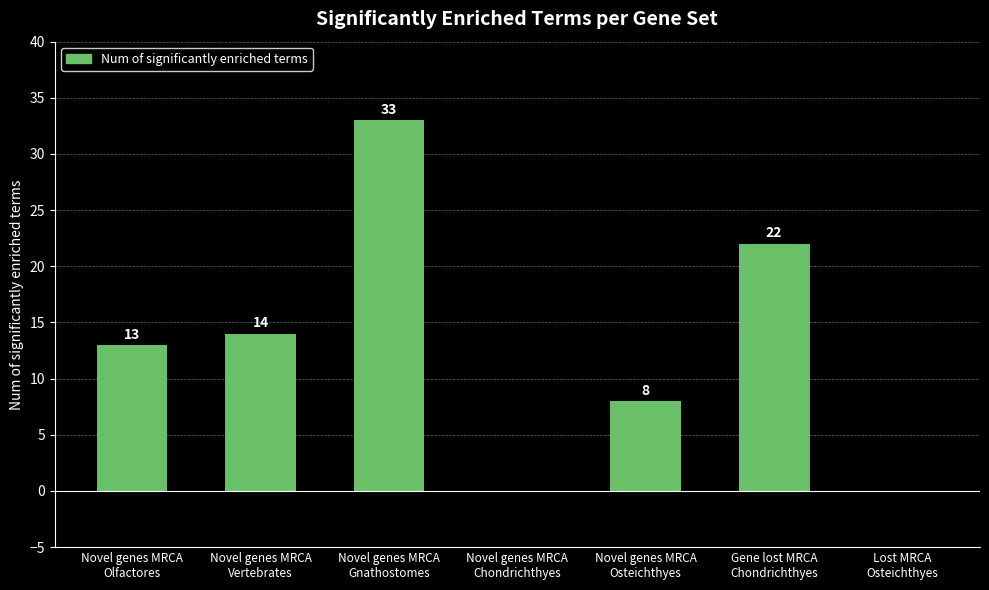

What is the greatest value displayed?

33